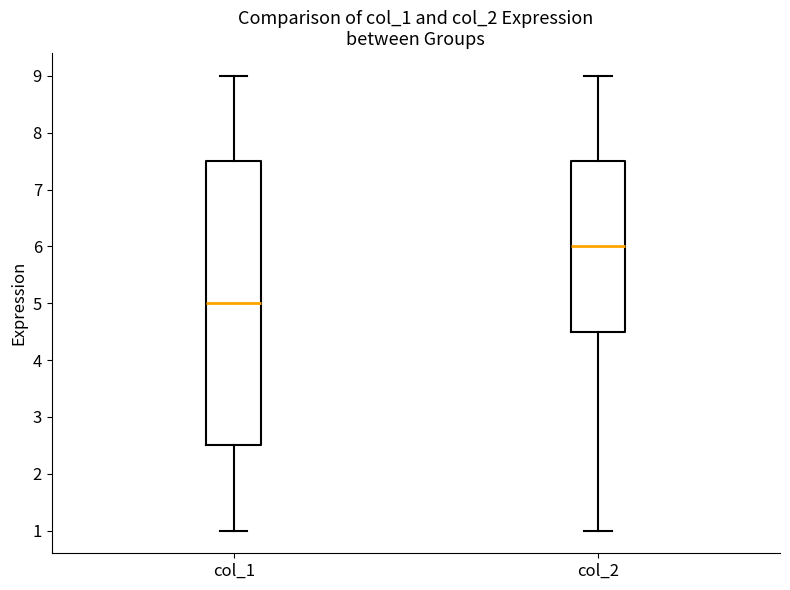

Comparing the boxes themselves (not the whiskers), which one is the tallest?

col_1